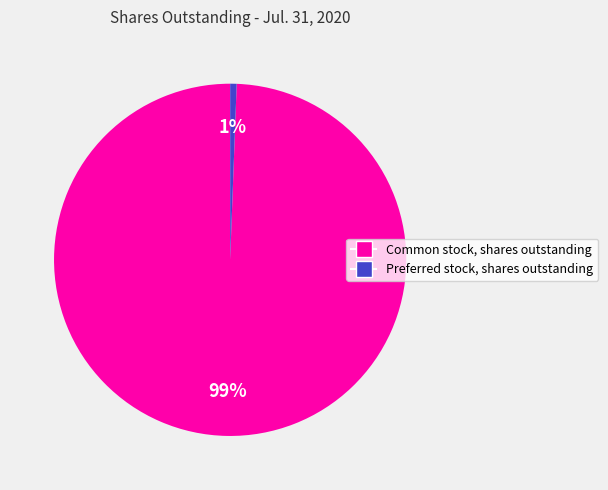

Which slice is the largest?

Common stock, shares outstanding